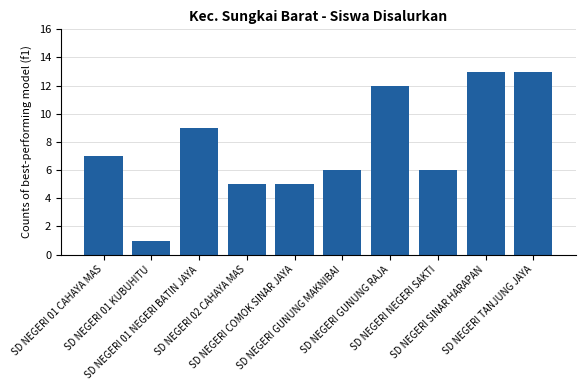

What is the sum of all values?

77